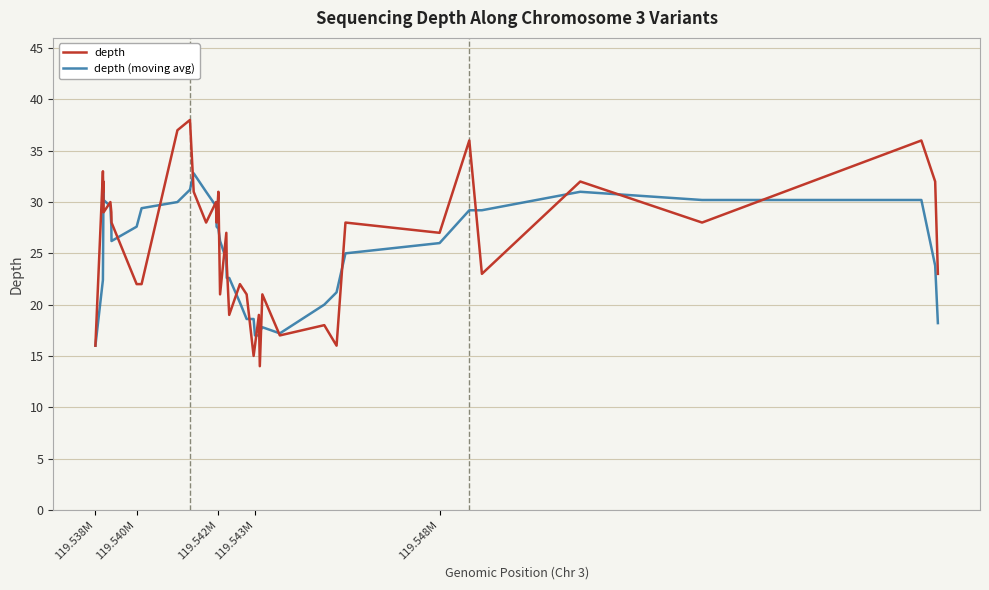

What is the minimum value shown in the chart?

14.0